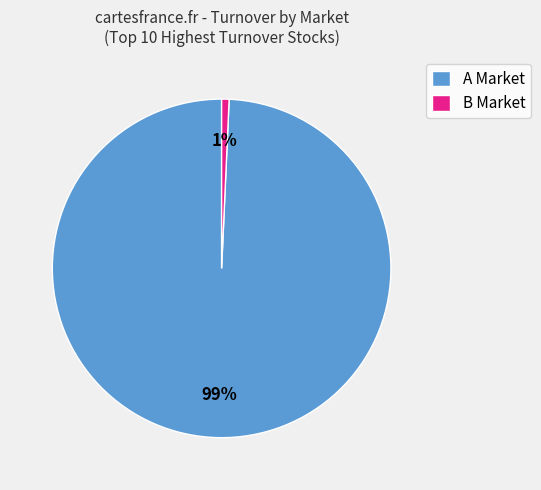

Do A Market and B Market together represent more than half of the pie?

Yes